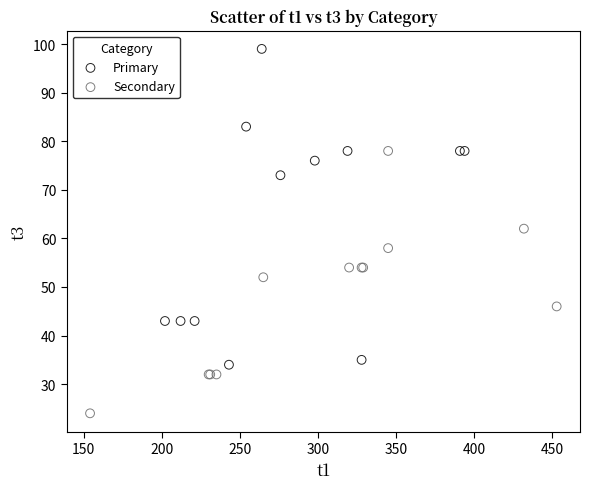

Which series reaches the maximum Y coordinate?

Primary